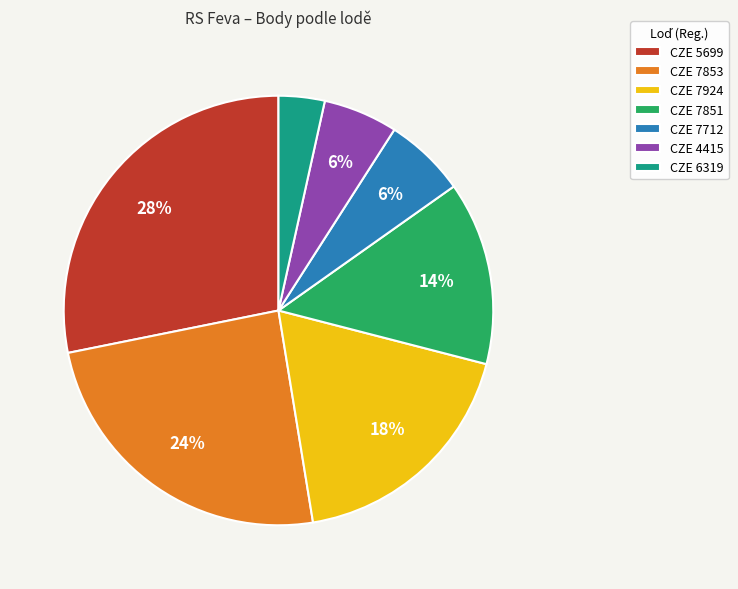

What percentage is the CZE 7924 slice, to the nearest percent?

18%